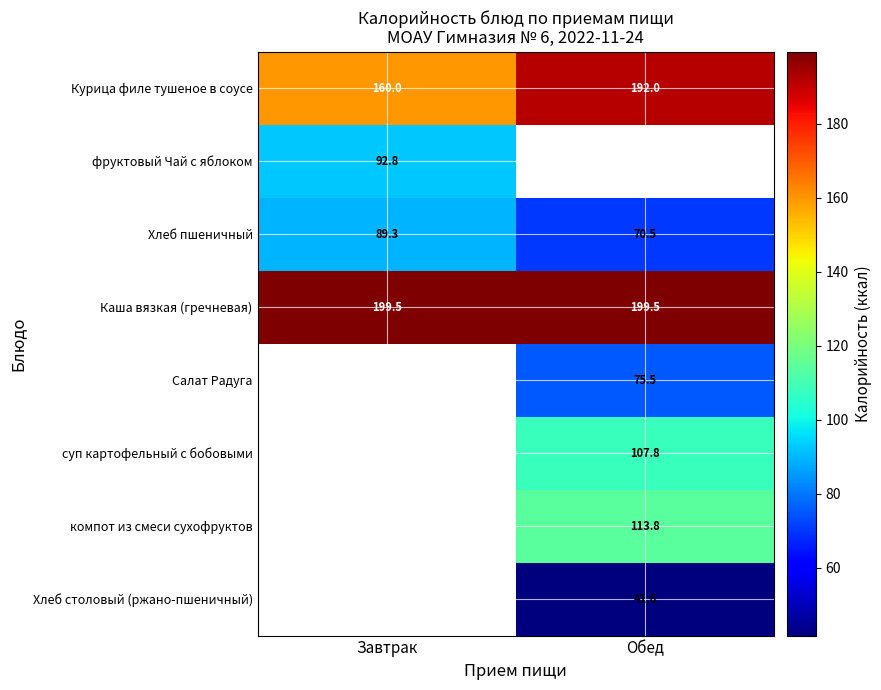

Is the value of Хлеб пшеничный at Завтрак greater than the value of фруктовый Чай с яблоком at Завтрак?

No